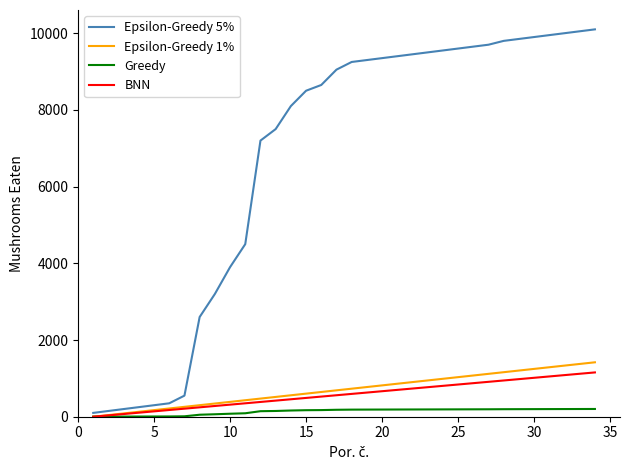

Which series has the widest spread of values?

Epsilon-Greedy 5%